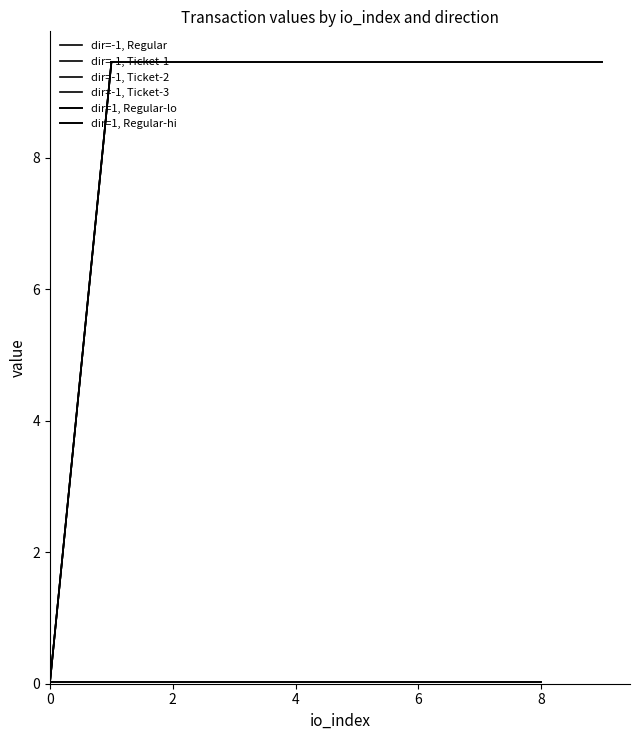

Reading left to right, transcribe all the data shown in this chart.

io_index: 0.0	1.0	1.0	0.0	1.0	0.0	1.0	0.0	0.0	1.0	3.0	0.0	1.0	8.0	9.0	4.0	5.0	6.0	7.0	2.0
value: 0.0	9.5	9.5	0.0	9.5	0.0	9.5	0.0	0.0	9.5	9.5	0.0	9.5	0.0	9.5	0.0	9.5	0.0	9.5	0.0
valid_mainchain: 1.0	1.0	1.0	1.0	1.0	1.0	1.0	1.0	1.0	1.0	1.0	1.0	1.0	1.0	1.0	1.0	1.0	1.0	1.0	1.0